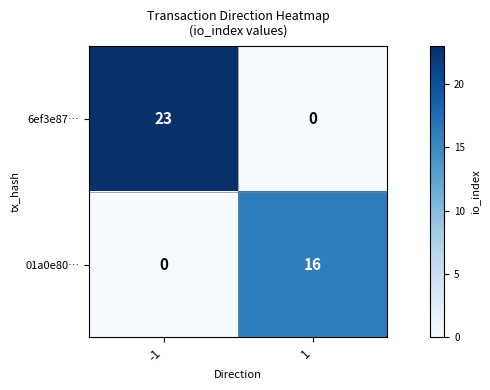

What is the sum of all 01a0e80… values?

16